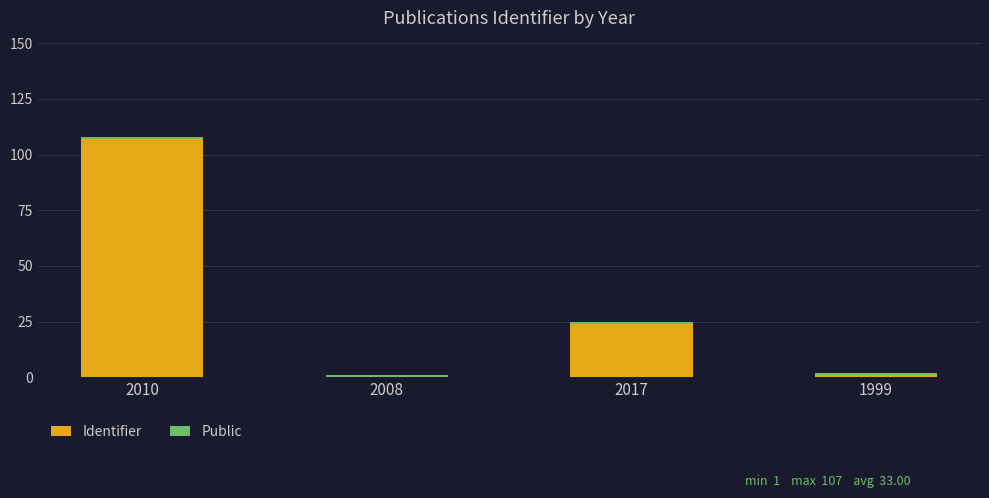

What is the difference between the Identifier values at 2008 and 2010?

107